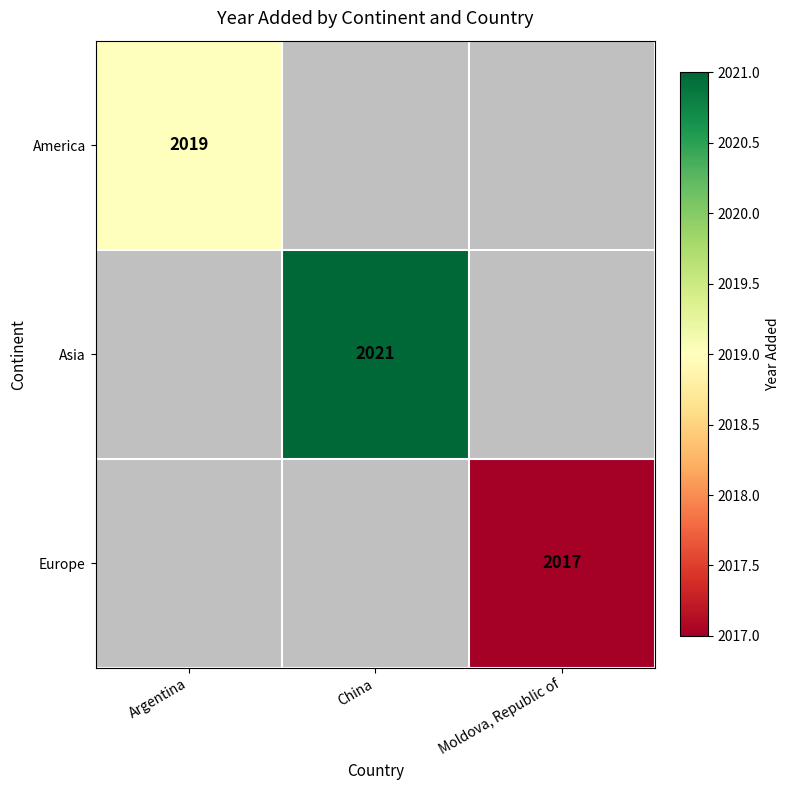

Is it true that Europe equals 2017 at Moldova, Republic of?

True